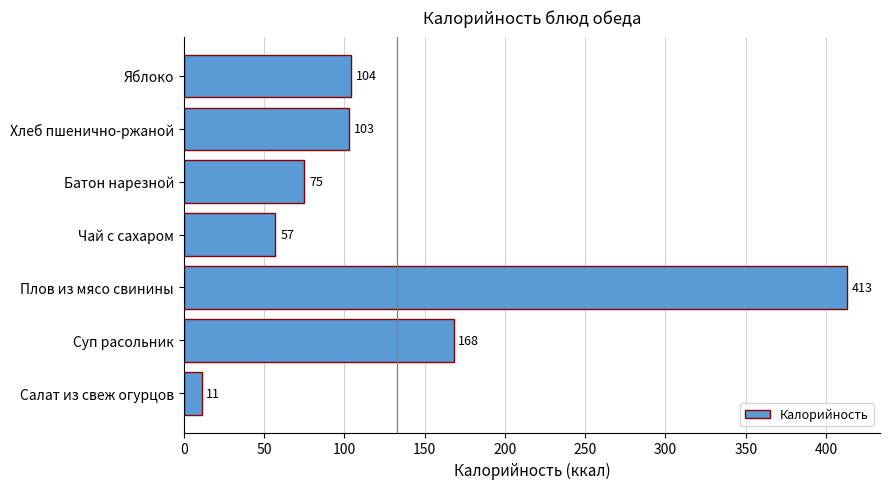

What is the difference between the second highest and minimum values?

157